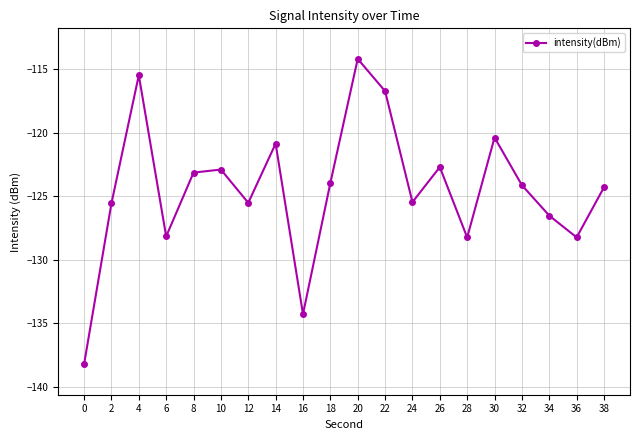

What is the maximum value shown in the chart?

-114.2